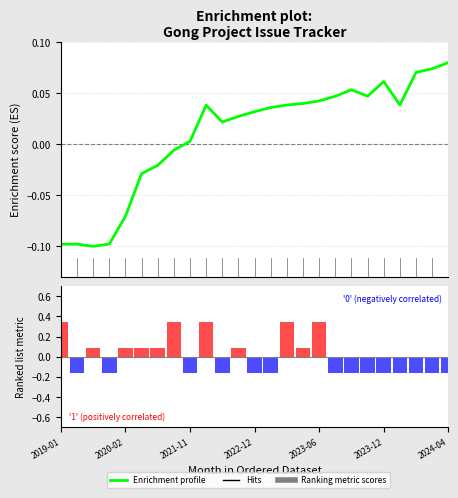

The value at 2019-01 is -0.1. True or false?

True